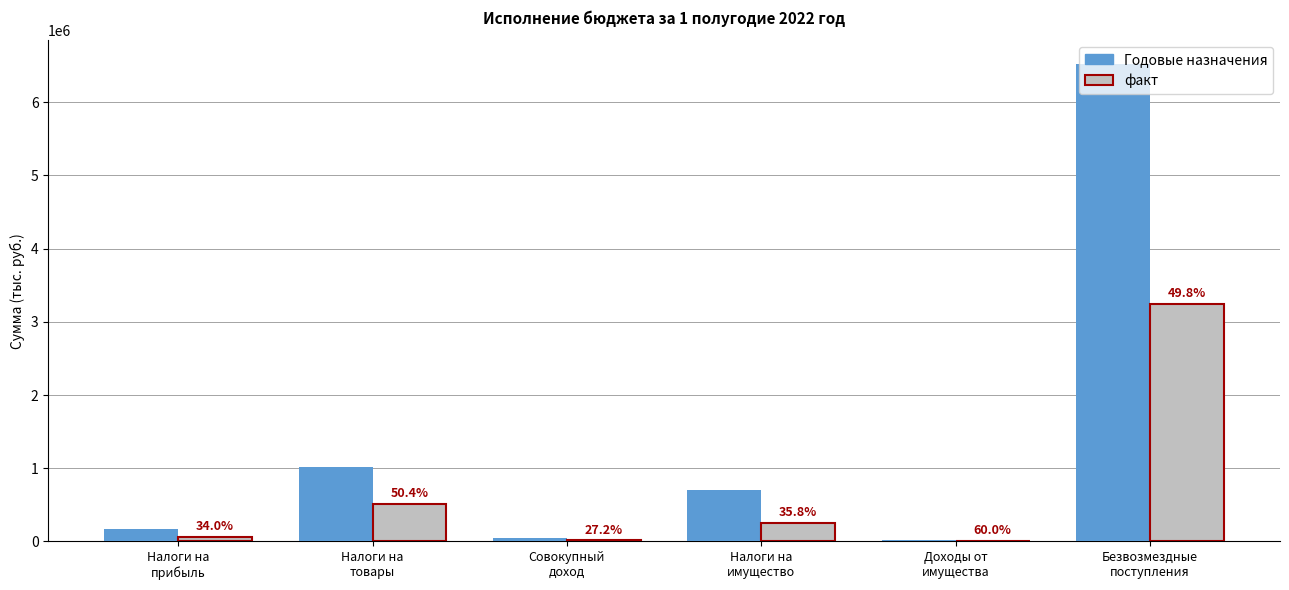

What is the label of the 2nd bar from the left?

Налоги на
товары